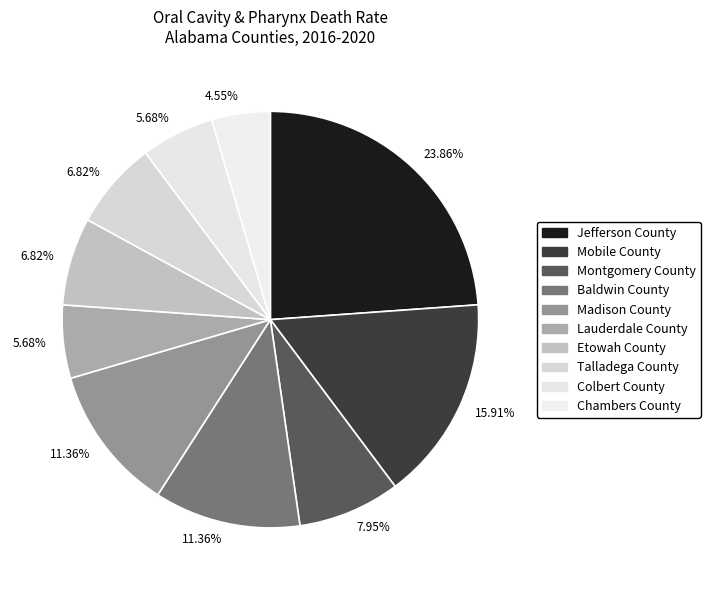

Rank the categories by value from highest to lowest.

Jefferson County, Mobile County, Baldwin County, Madison County, Montgomery County, Etowah County, Talladega County, Lauderdale County, Colbert County, Chambers County